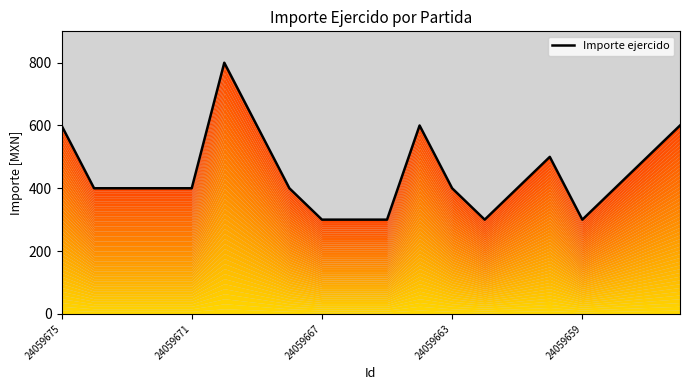

Count the number of data series in this chart.

1